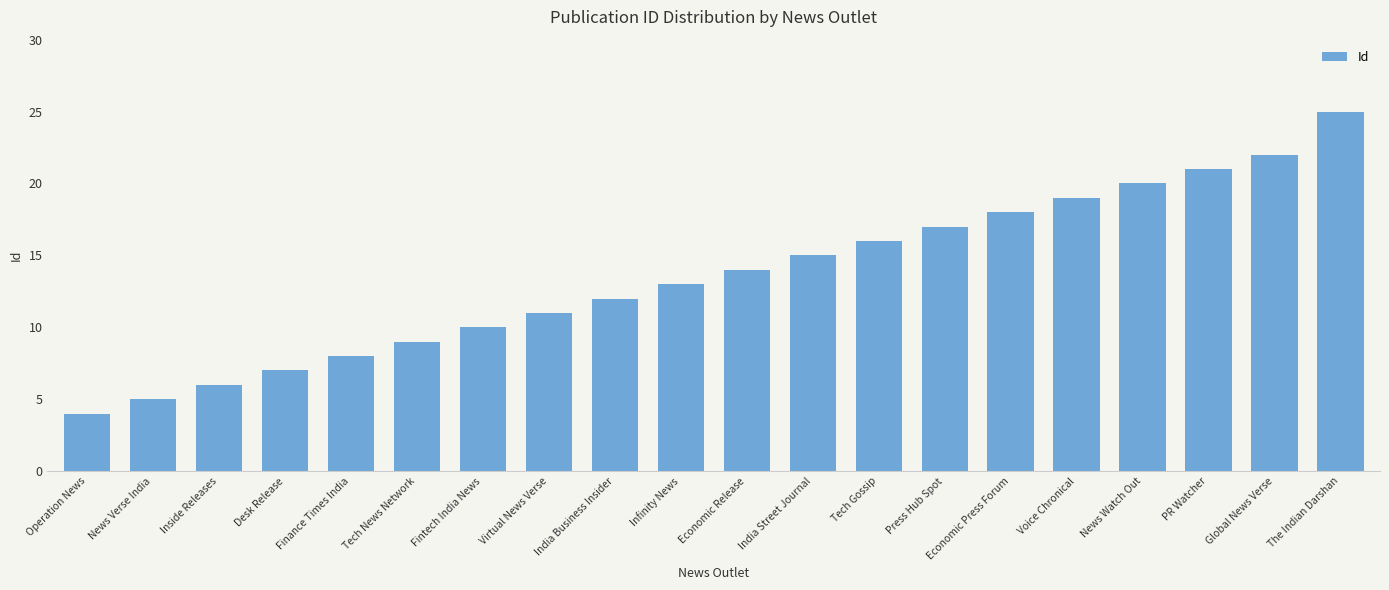

What position from the right is PR Watcher?

3